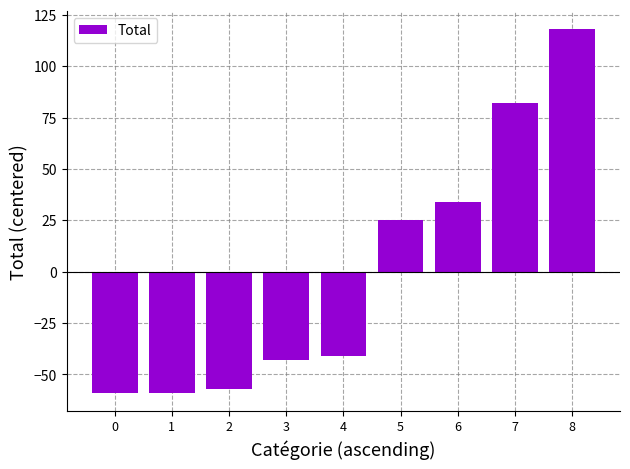

True or false: the data shows 35 at 7.

False